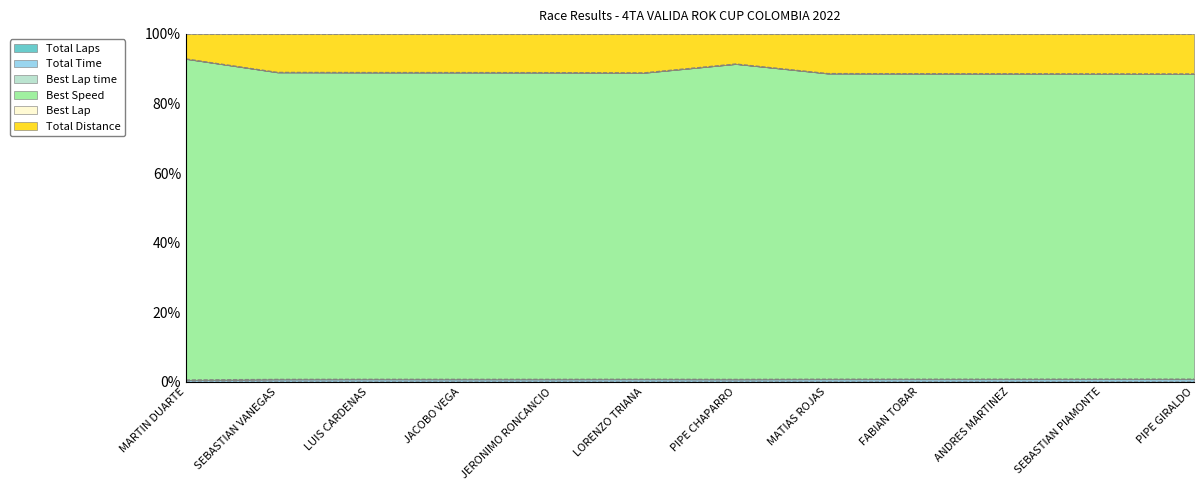

Where is Total Distance nearest to the value 0?

MARTIN DUARTE